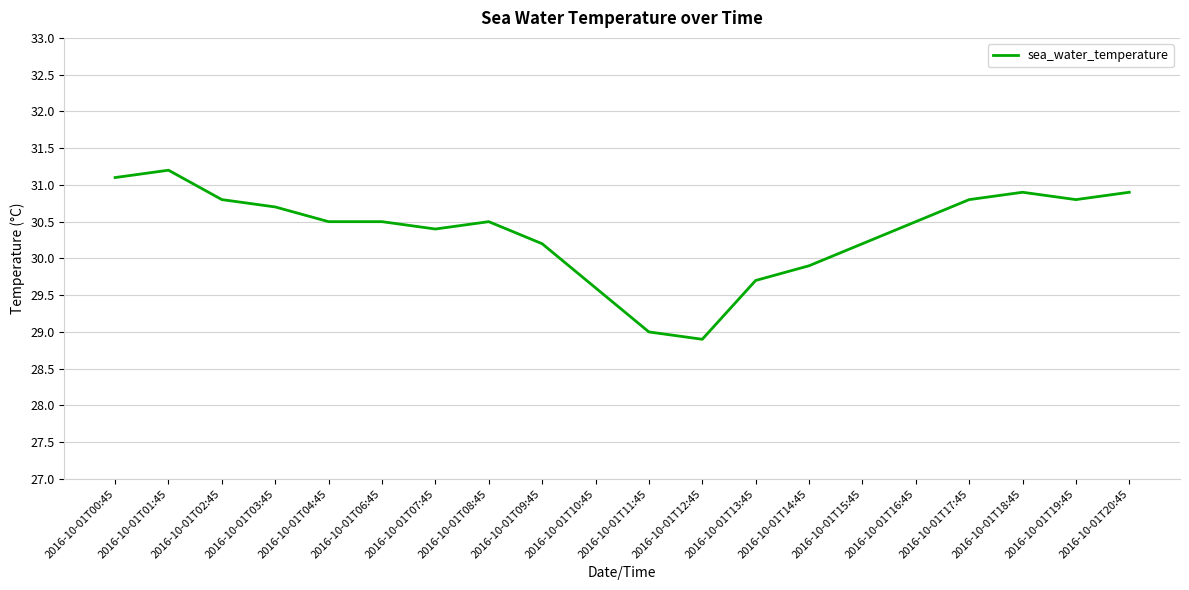

Is it true that the value at 2016-10-01T15:45 is 40.0?

False